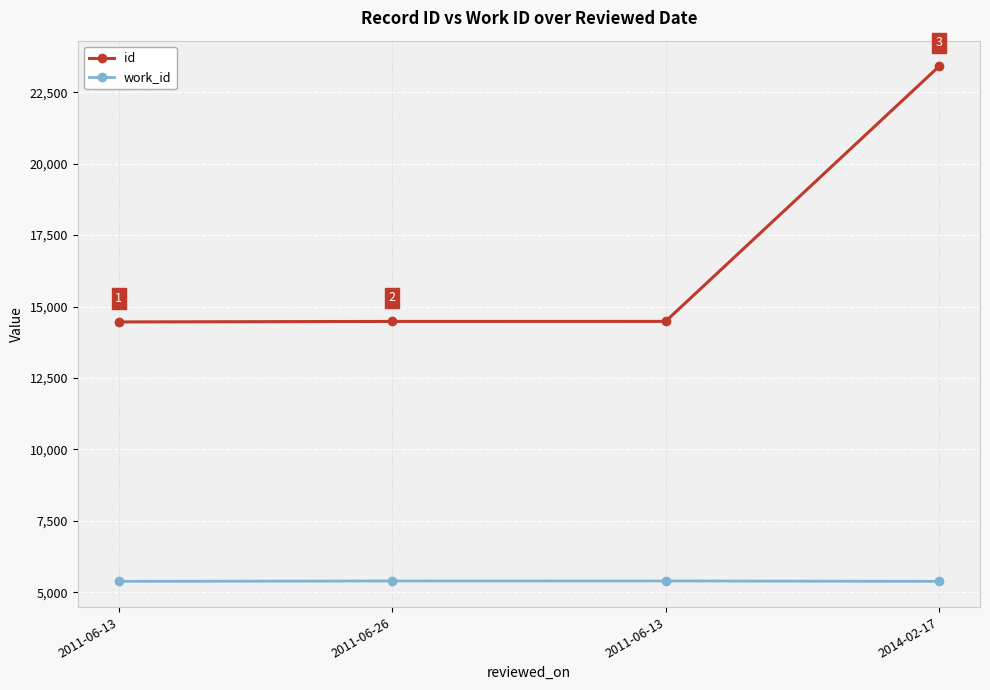

How many values in the id series are below 14479?

2